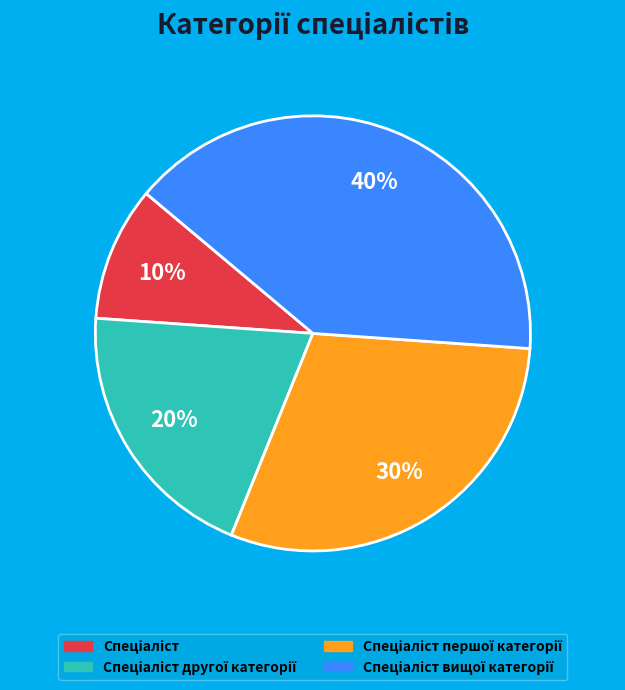

Does any single category account for the majority?

No